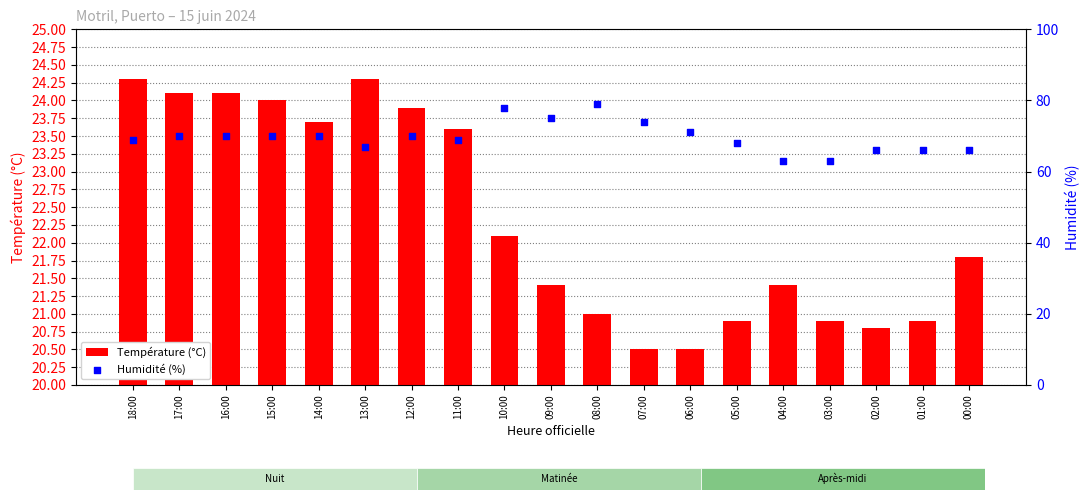

Is the value of Température (°C) at 03:00 greater than the value of Humidité (%) at 01:00?

No